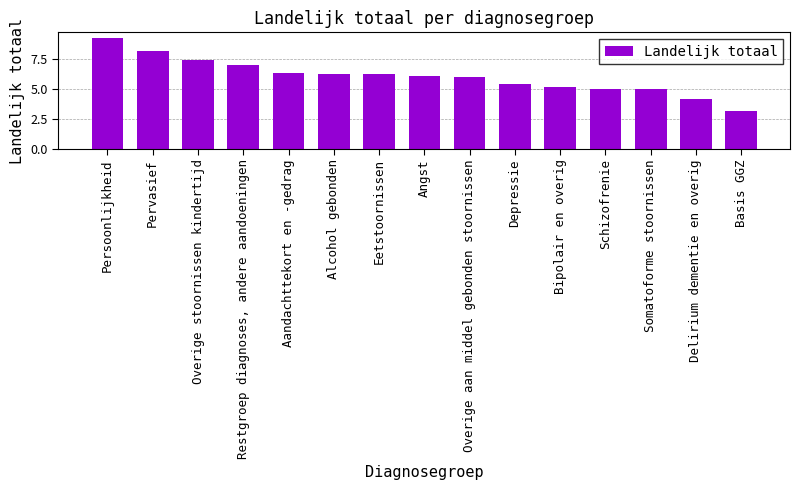

Rank the categories by value from lowest to highest.

Basis GGZ, Delirium dementie en overig, Somatoforme stoornissen, Schizofrenie, Bipolair en overig, Depressie, Overige aan middel gebonden stoornissen, Angst, Eetstoornissen, Alcohol gebonden, Aandachttekort en -gedrag, Restgroep diagnoses, andere aandoeningen, Overige stoornissen kindertijd, Pervasief, Persoonlijkheid